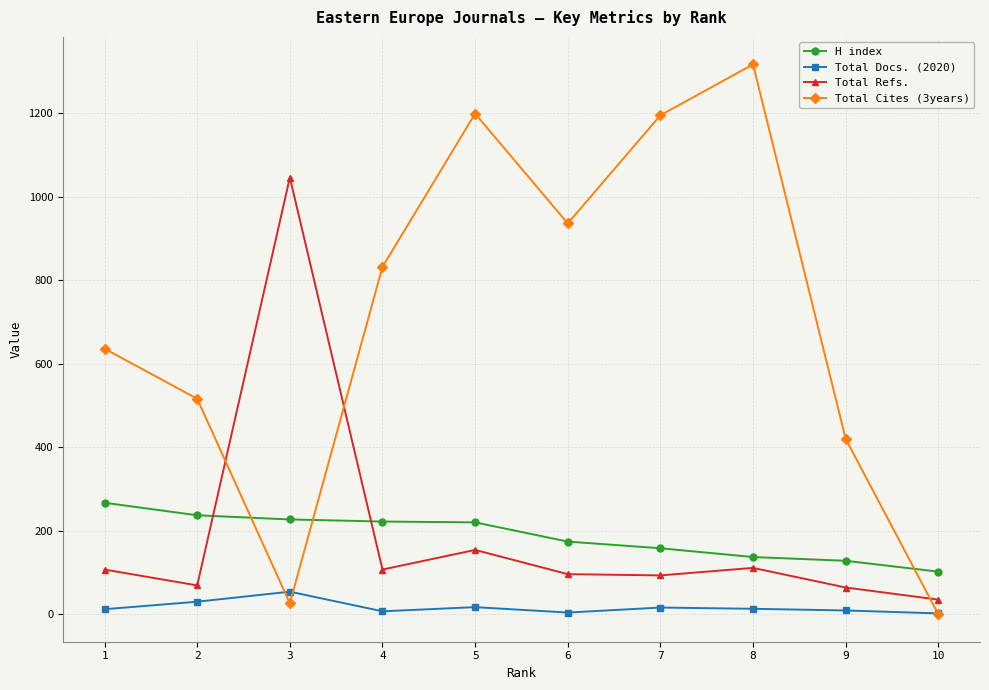

Count the number of data series in this chart.

4